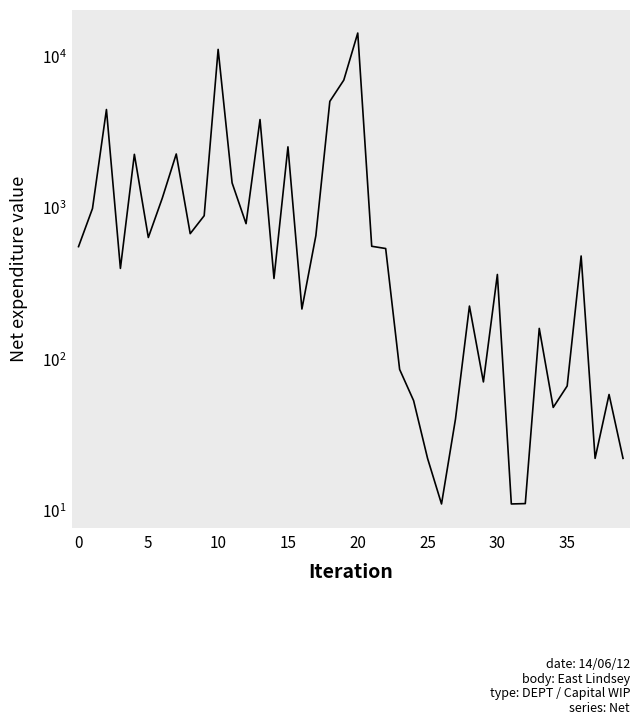

True or false: the data shows 40.0 at 27.

True